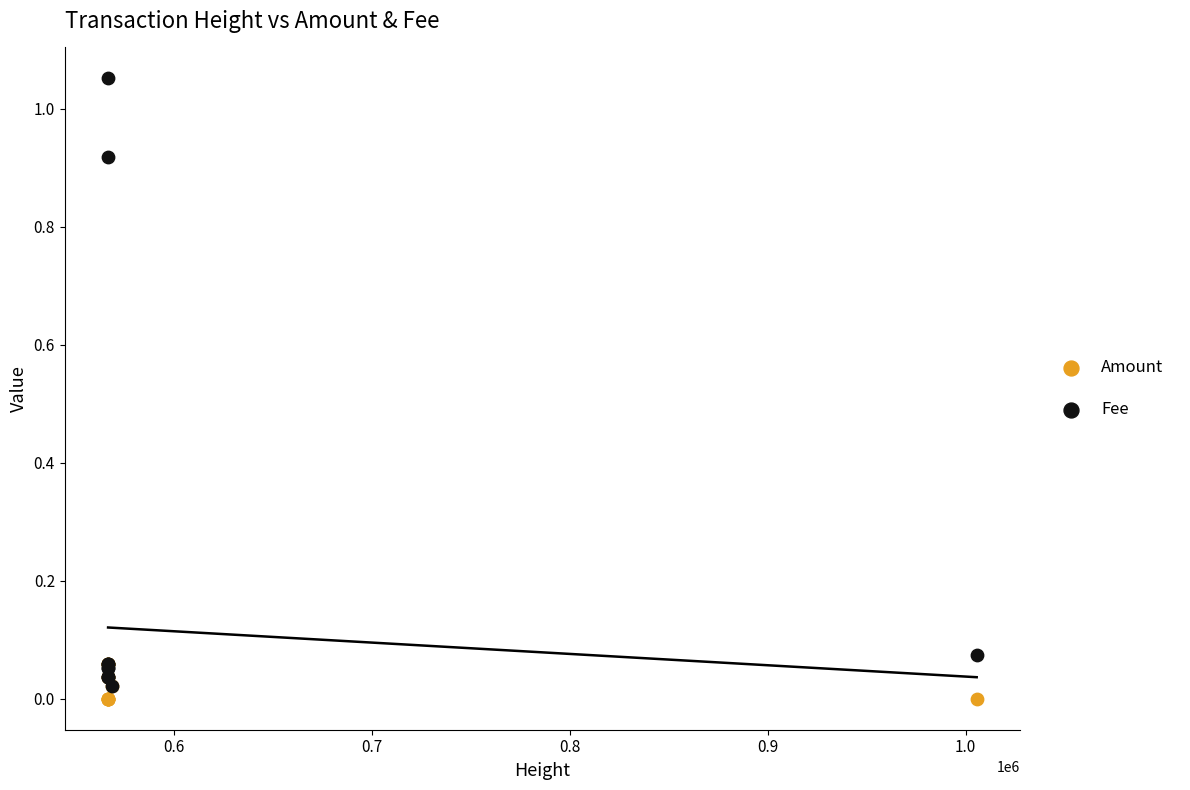

Which series contains the highest Y value?

Fee